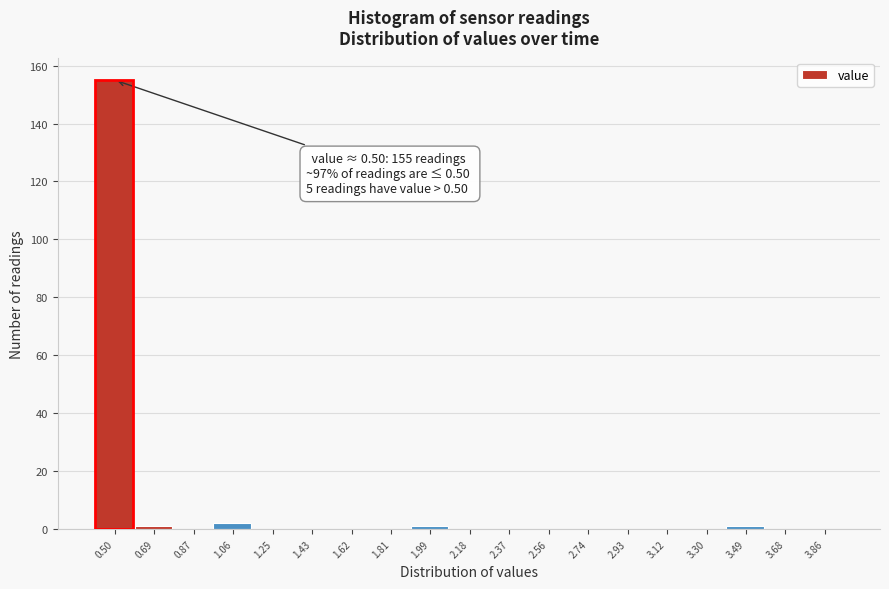

Reading left to right, extract all data points from this chart.

0.50=155	0.69=1	0.87=0	1.06=2	1.25=0	1.43=0	1.62=0	1.81=0	1.99=1	2.18=0	2.37=0	2.56=0	2.74=0	2.93=0	3.12=0	3.30=0	3.49=1	3.68=0	3.86=0